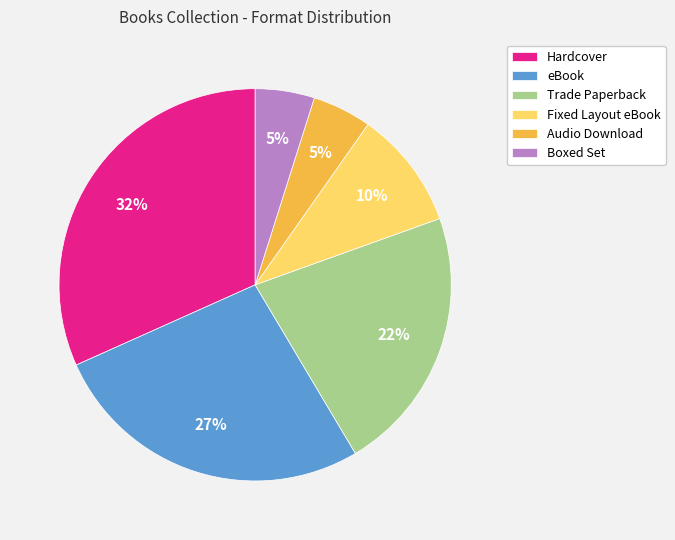

Do Boxed Set and Trade Paperback together represent more than half of the pie?

No